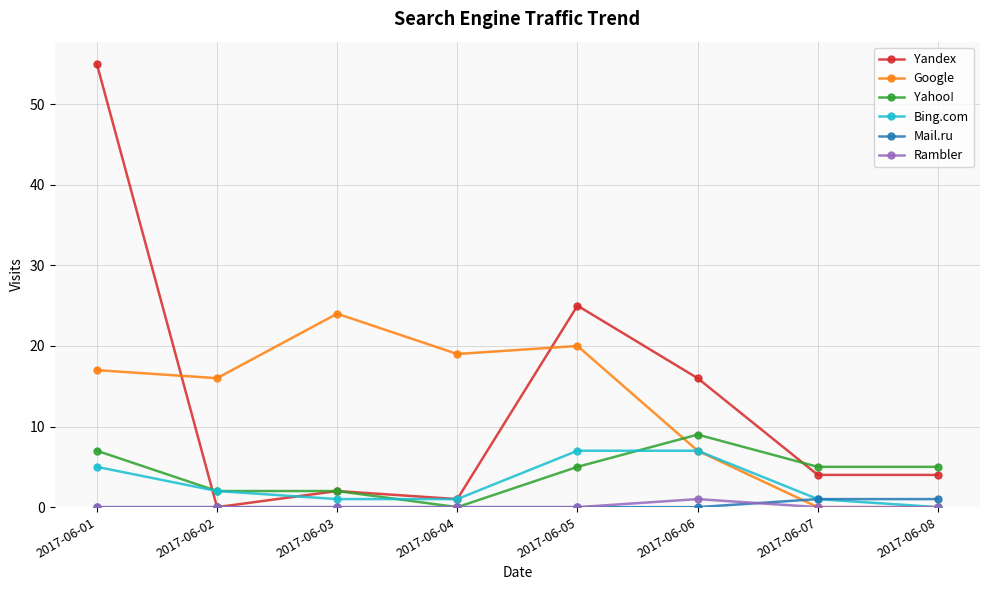

What is the highest value of the Yandex series?

55